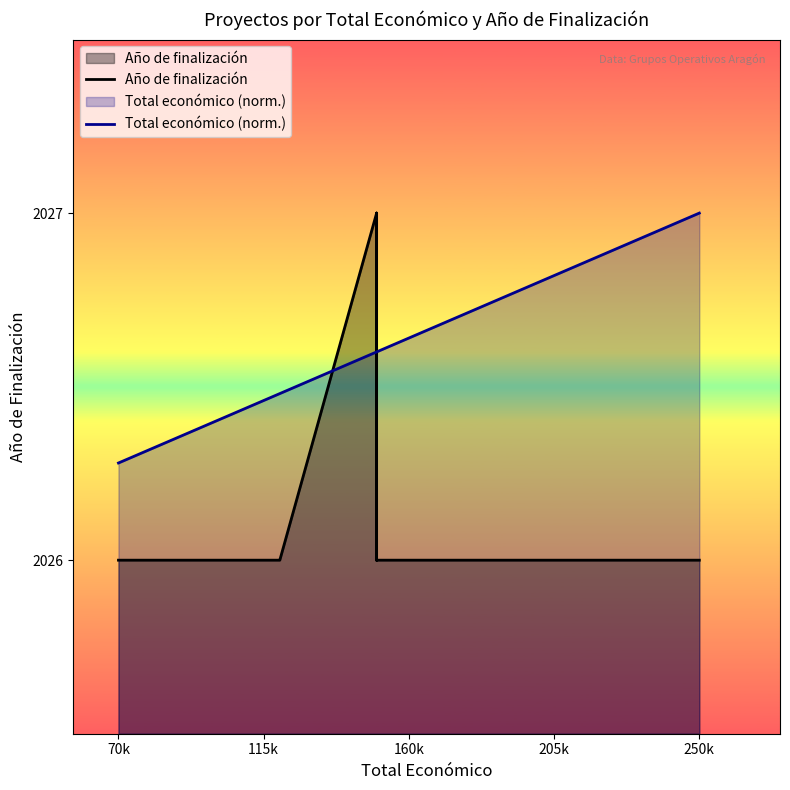

Is the value of Total económico (norm.) at 6 greater than the value of Año de finalización at 250k?

No